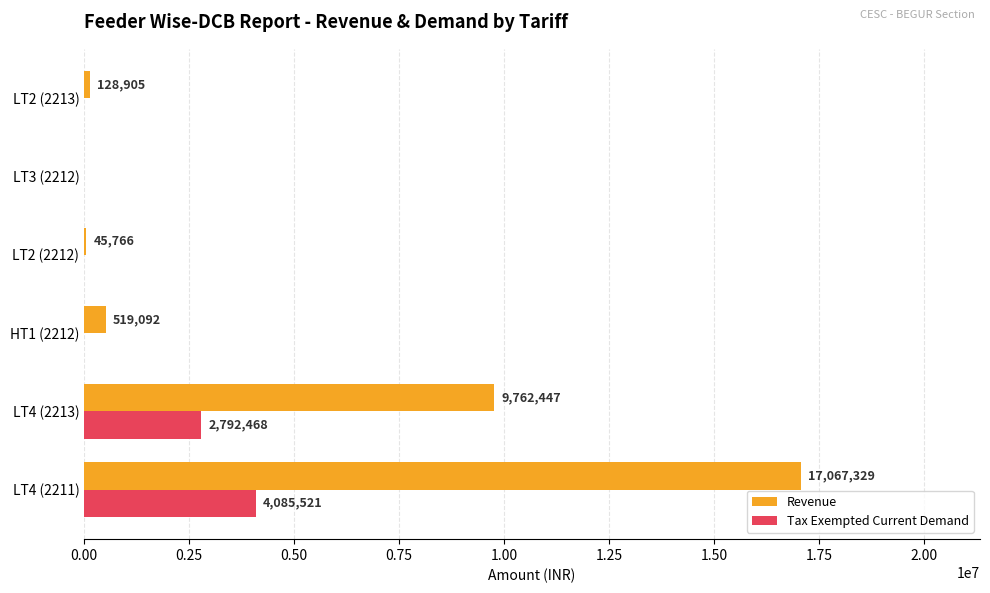

How many positive values does the Revenue series have?

5